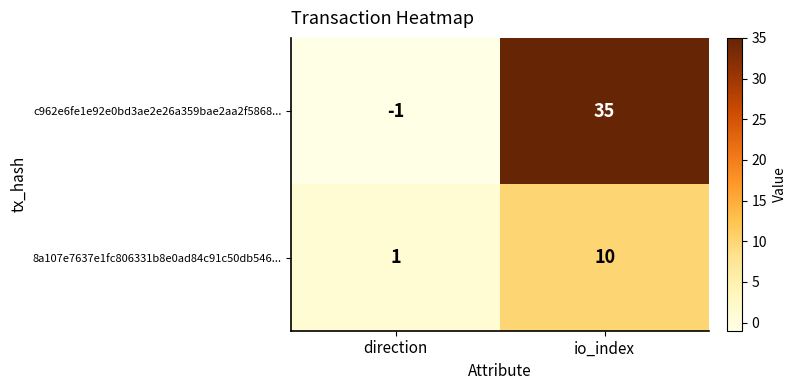

At which category is the sum across all series the highest?

io_index